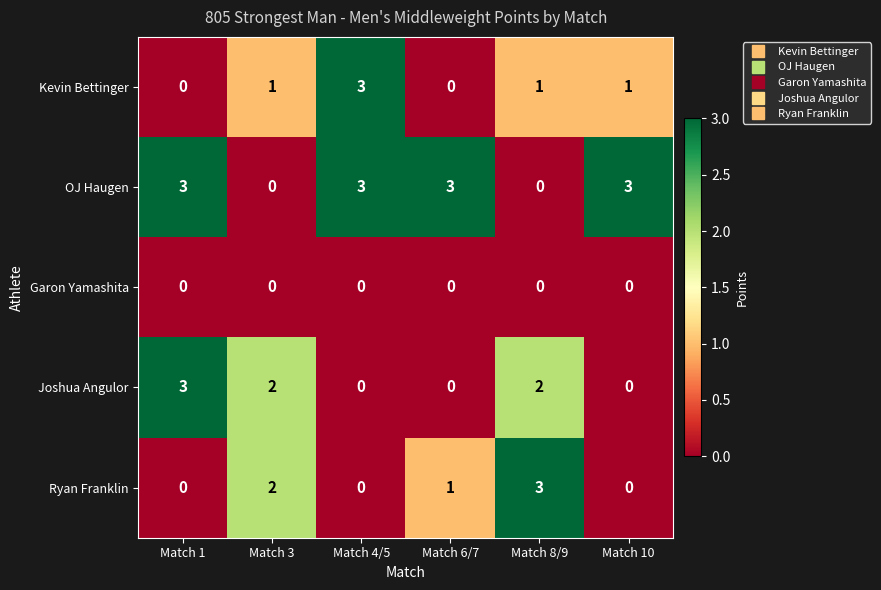

Reading left to right, transcribe all the data shown in this chart.

Kevin Bettinger: 0	1	3	0	1	1
OJ Haugen: 3	0	3	3	0	3
Garon Yamashita: 0	0	0	0	0	0
Joshua Angulor: 3	2	0	0	2	0
Ryan Franklin: 0	2	0	1	3	0